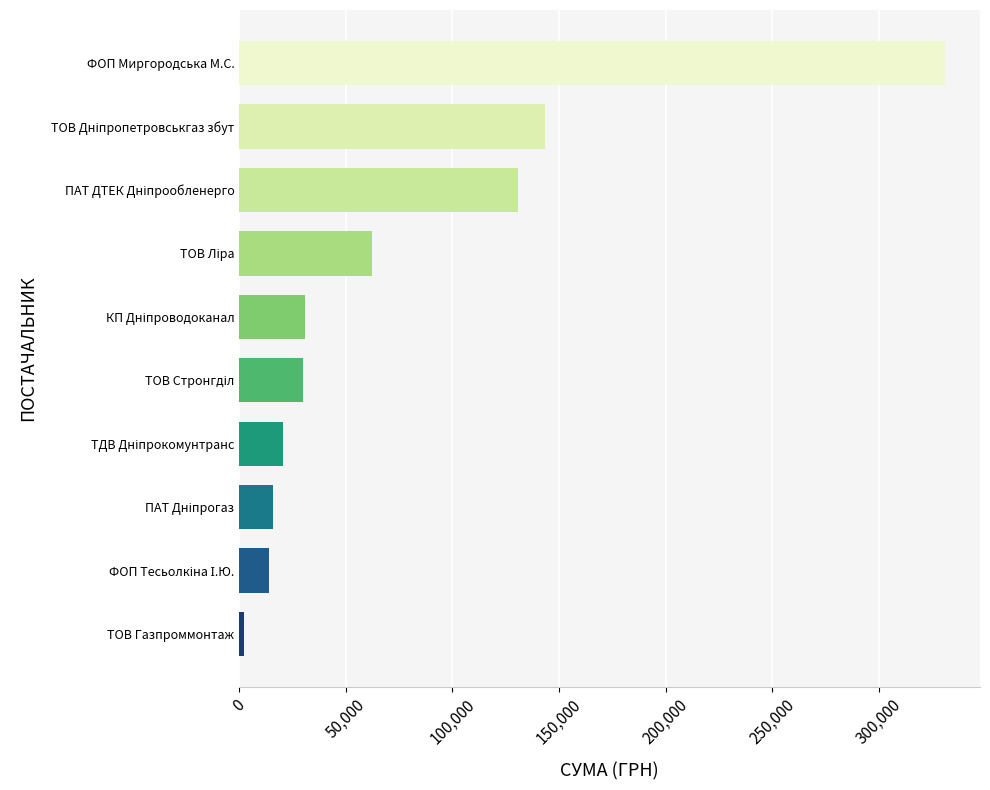

What is the difference between the maximum and minimum values?

328520.4